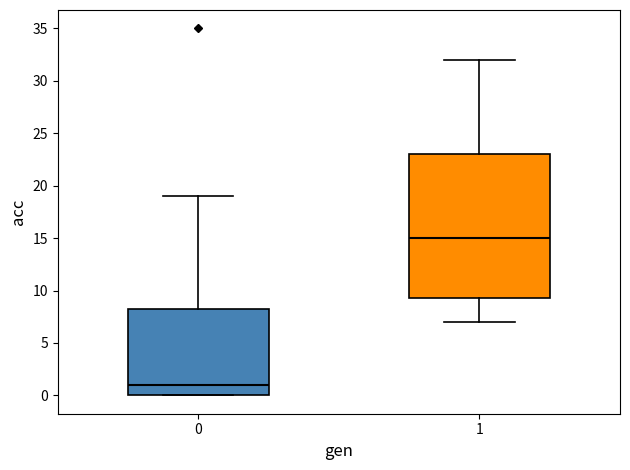

Which box's median line is the lowest?

0